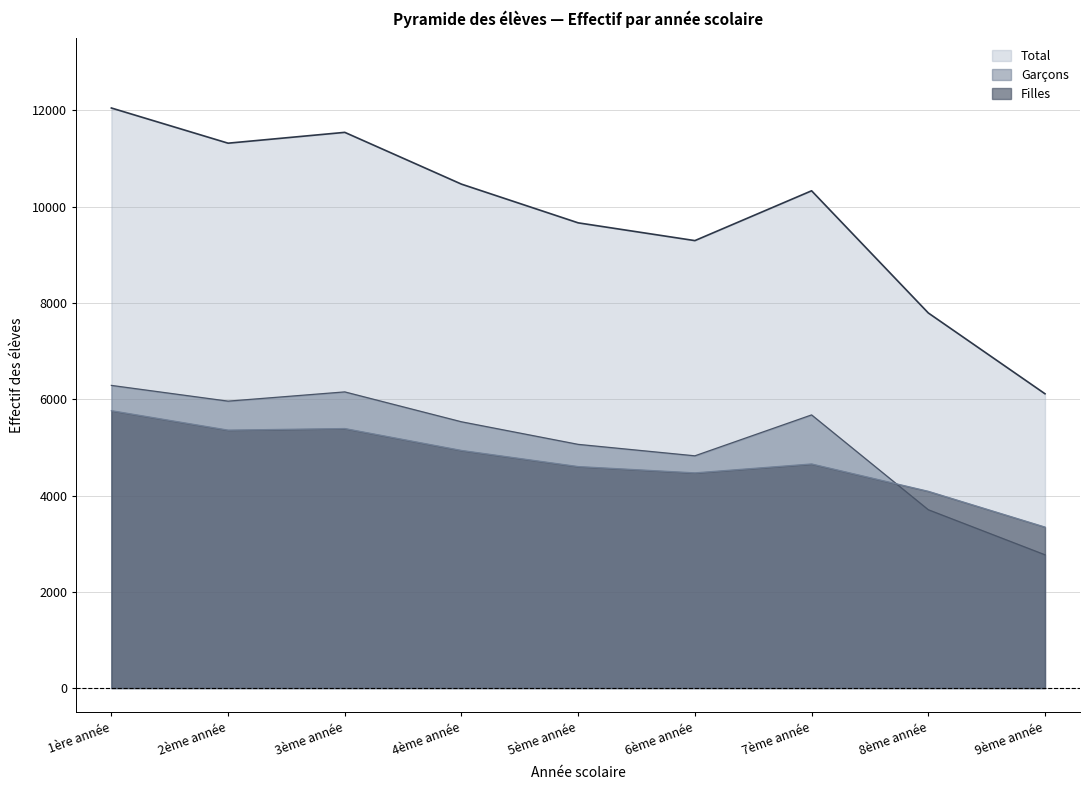

Reading left to right, what are all the values shown in this chart?

Garçons: 6288	5961	6153	5532	5063	4825	5675	3705	2769
Filles: 5763	5359	5392	4937	4602	4471	4656	4088	3345
Total: 12051	11320	11545	10469	9665	9296	10331	7793	6114